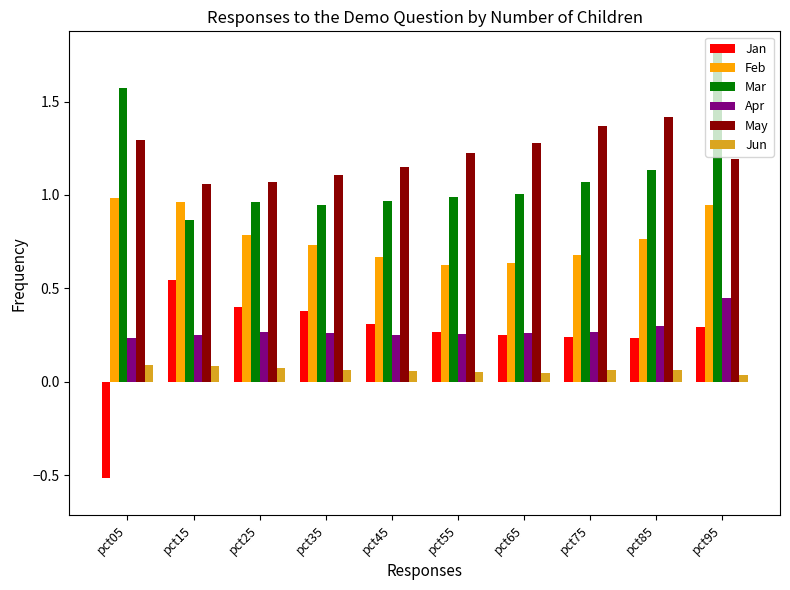

Rank the series at pct05 from highest to lowest value.

Mar, May, Feb, Apr, Jun, Jan